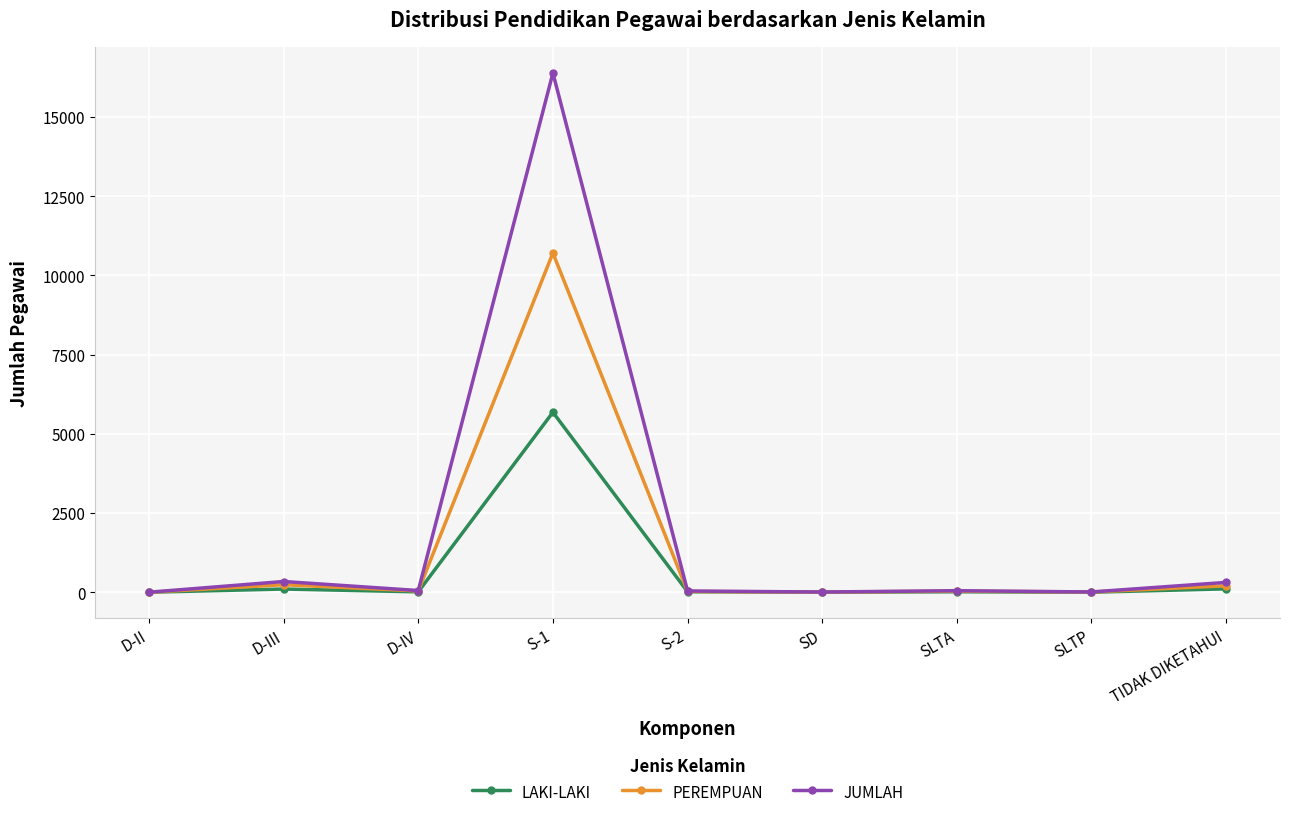

Which category has the highest value in the PEREMPUAN series?

S-1